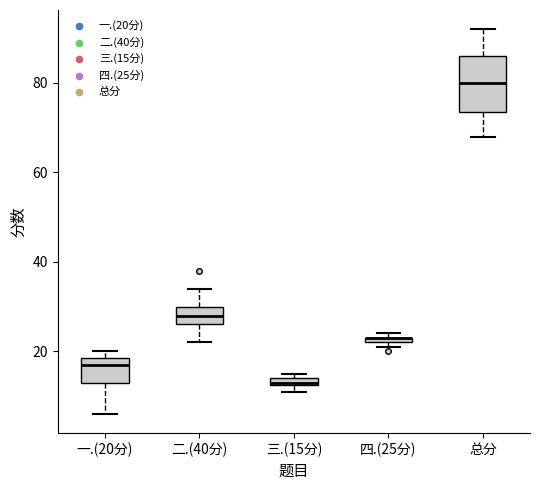

Where is the upper edge of the box for 总分 on the y-axis? The values are not printed on the chart, so give them approximately, as read against the axis.

86